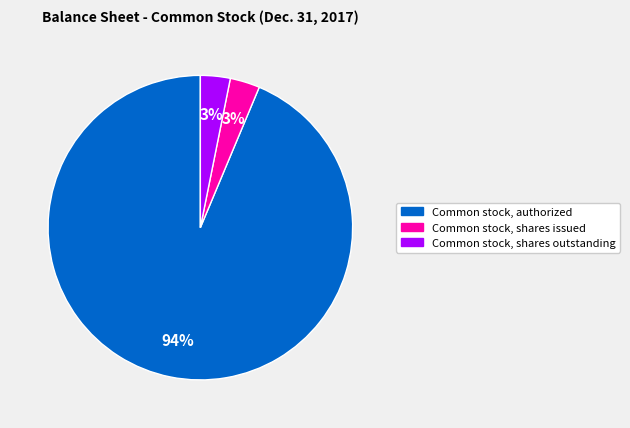

Which category accounts for the majority?

Common stock, authorized